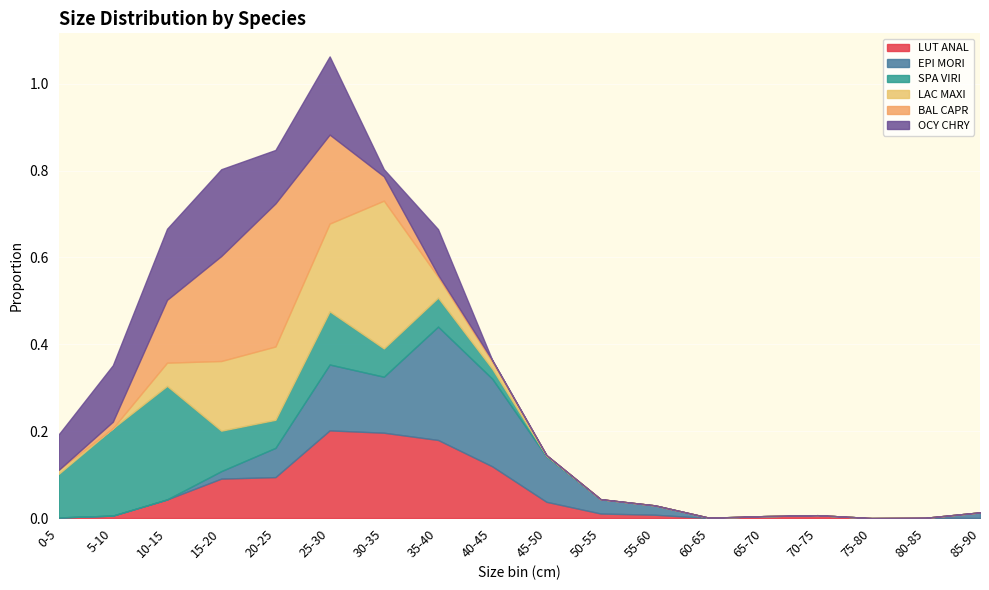

At how many categories does at least one series exceed 0?

17